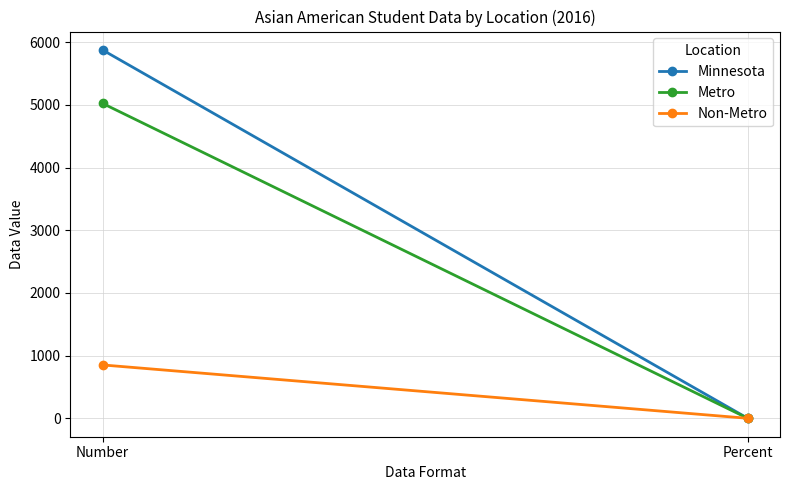

Rank the series by their maximum value, from highest to lowest.

Minnesota, Metro, Non-Metro